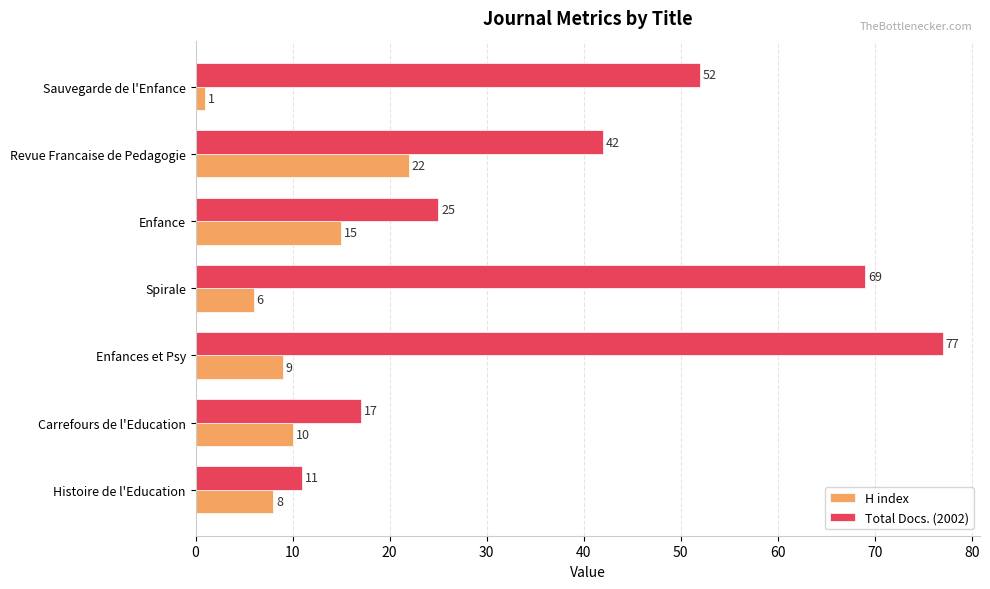

What is the difference between the maximum and minimum values in the Total Docs. (2002) series?

66